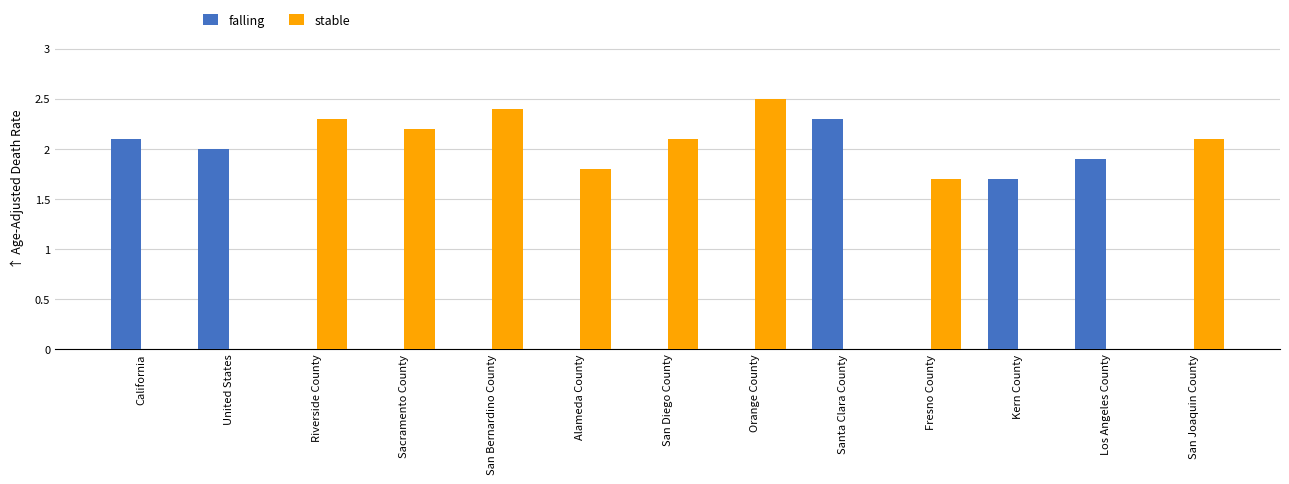

At which label does stable first exceed 1?

Riverside County